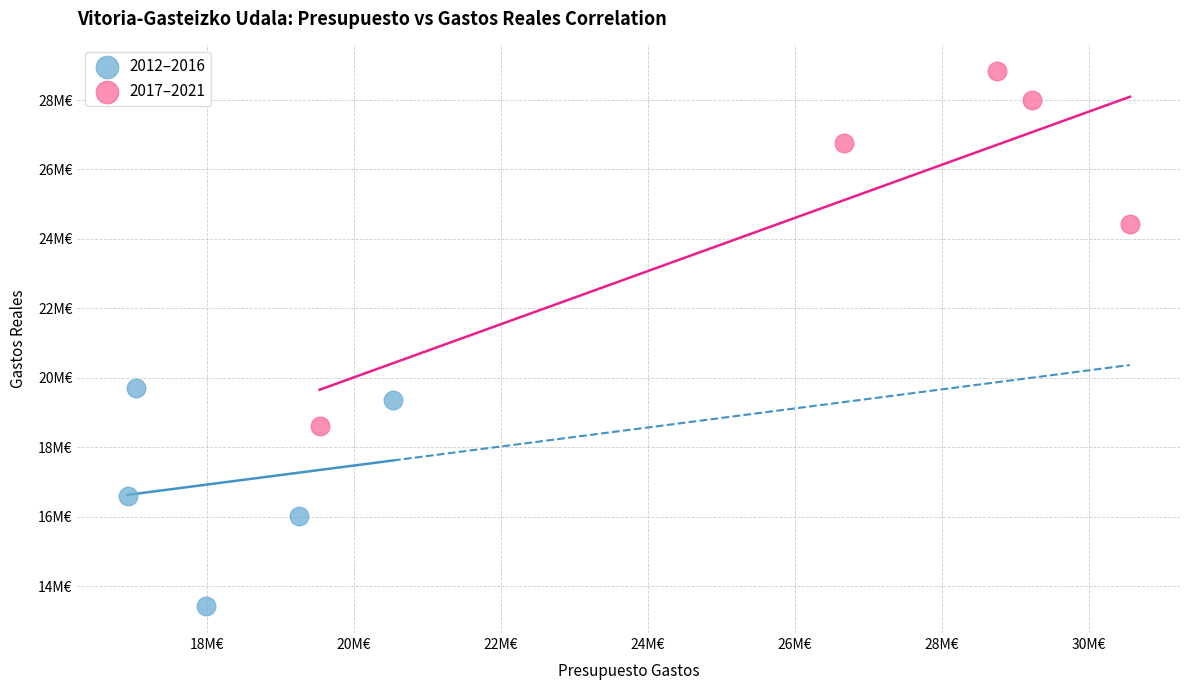

What are all the series names shown in the legend?

2012–2016, 2017–2021